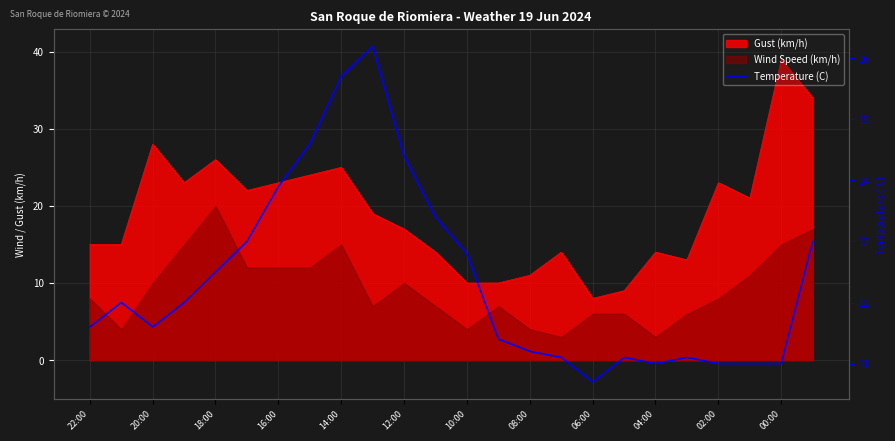

What is the sum of all values?

297.3